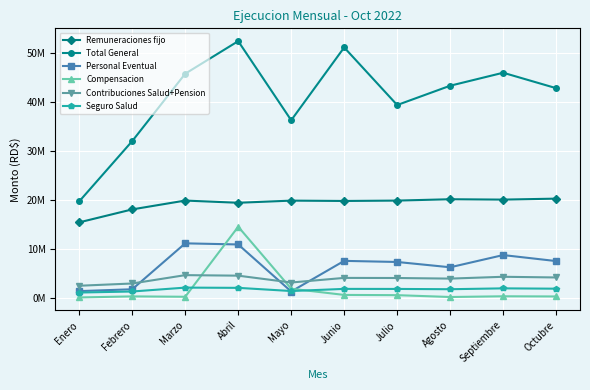

Reading left to right, what are all the values shown in this chart?

Remuneraciones fijo: 15519947.2	18164456.6	19965873.3	19515206.6	19953373.3	19883123.3	19960956.6	20235789.9	20160539.9	20359156.6
Total General: 19798829.4	32099128.5	45844280.0	52488626.5	36348675.8	51203739.5	39457076.4	43394465.5	46044915.7	42894871.5
Personal Eventual: 1491450.0	1869536.7	11239207.0	11010073.0	1413150.0	7661764.0	7438064.0	6355634.0	8845511.0	7621022.8
Compensacion: 200231.8	414663.8	340377.4	14627833.0	1981338.9	715970.3	666495.9	292537.3	437016.4	401828.7
Contribuciones Salud+Pension: 2587200.5	3046179.6	4752720.6	4644816.8	3248369.9	4187851.7	4167569.1	4044737.1	4416350.7	4276758.2
Seguro Salud: 1200622.2	1413882.0	2206954.4	2157961.2	1509400.6	1946108.5	1936395.7	1879137.1	2054021.0	1987410.3